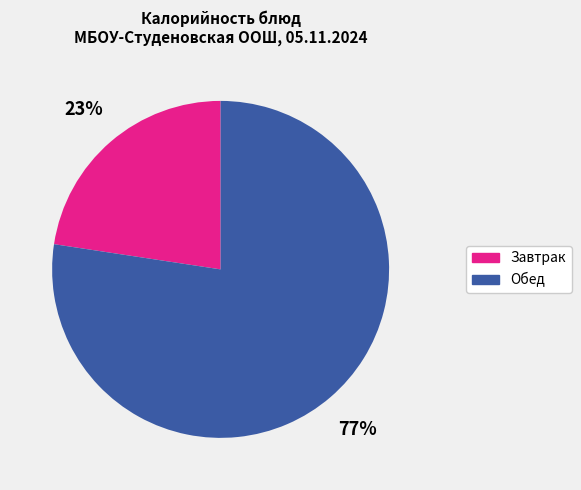

Is there a majority slice in this chart?

Yes